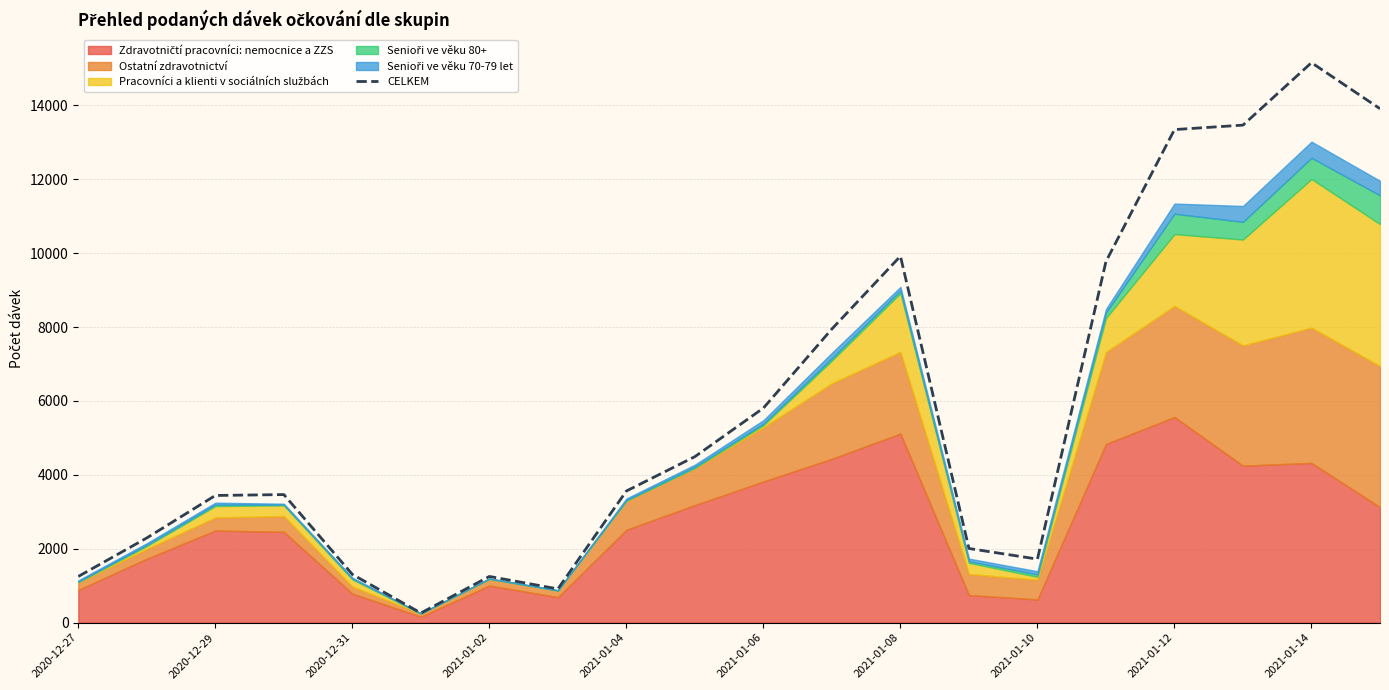

At which label does CELKEM reach its peak?

2021-01-14